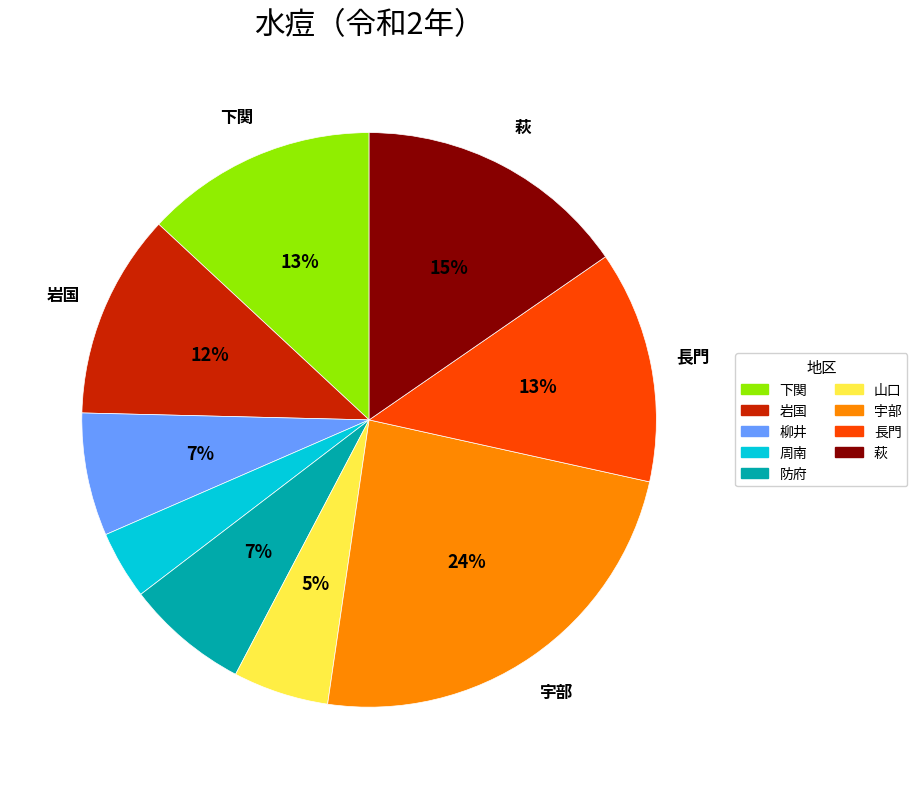

True or false: 宇部 accounts for 24% of the total.

True